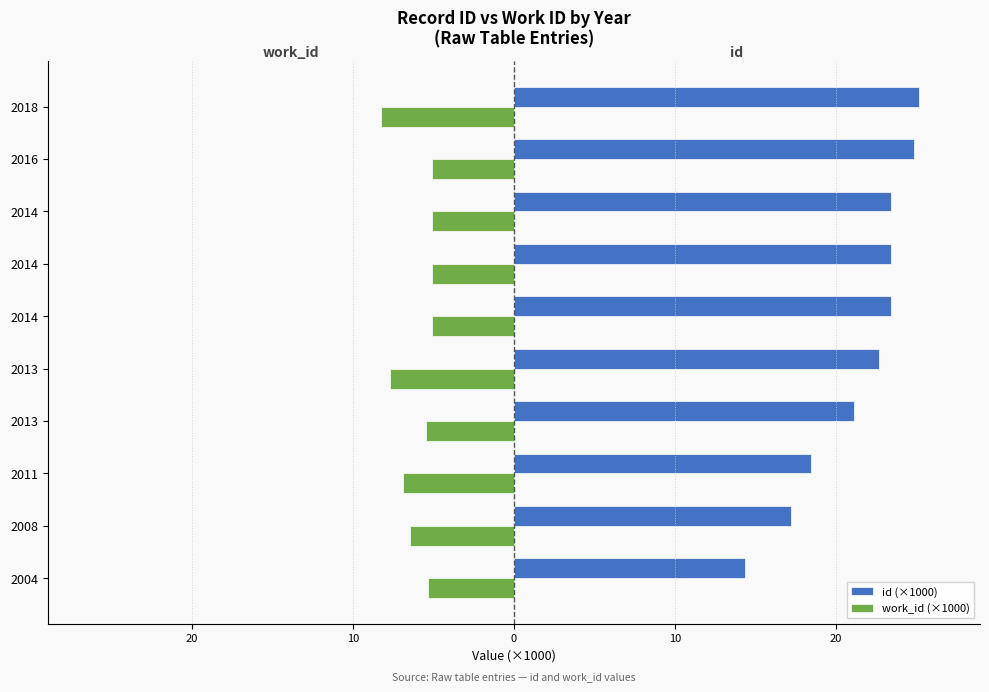

Reading right to left, transcribe all the data shown in this chart.

id (×1000): 25.2	24.9	23.4	23.4	23.4	22.7	21.1	18.5	17.2	14.4
work_id (×1000): -8.3	-5.1	-5.1	-5.1	-5.1	-7.7	-5.5	-6.9	-6.5	-5.4